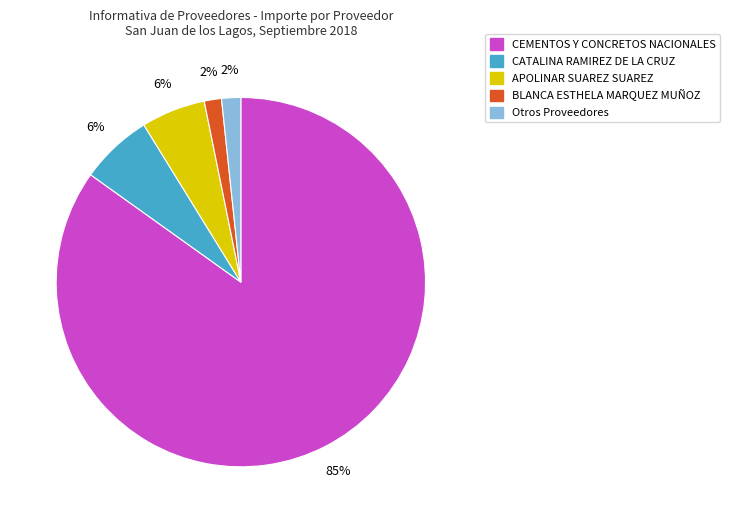

Count the number of slices in the pie.

5